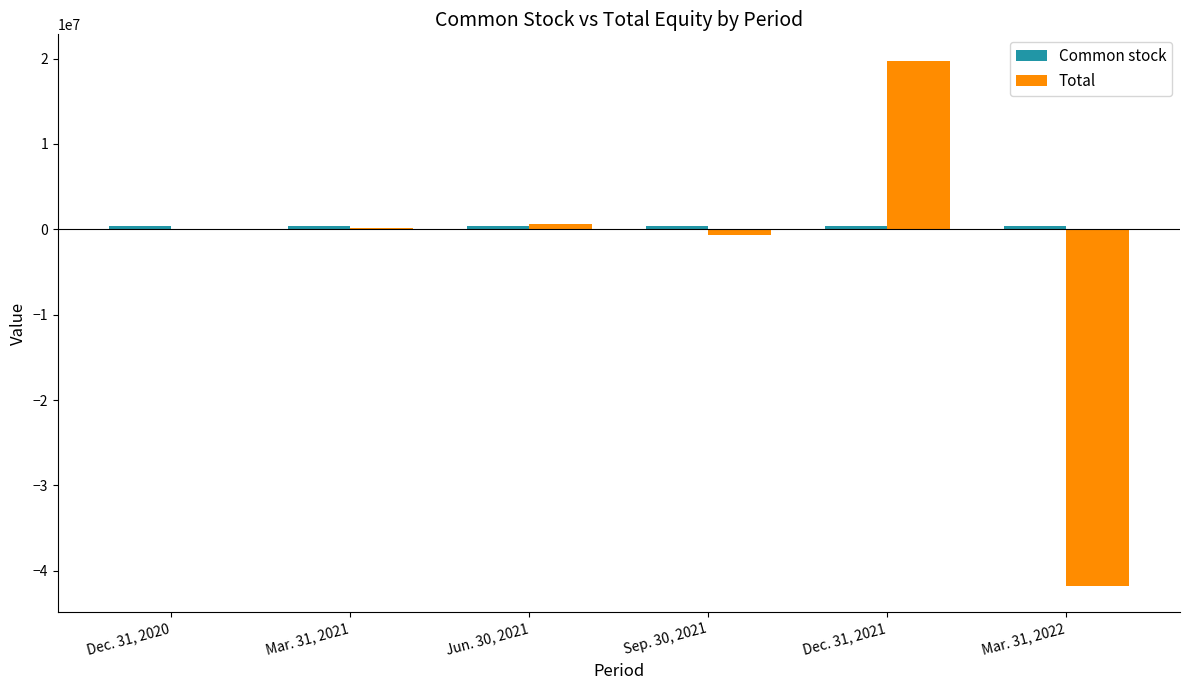

How many data points does each series have?

6